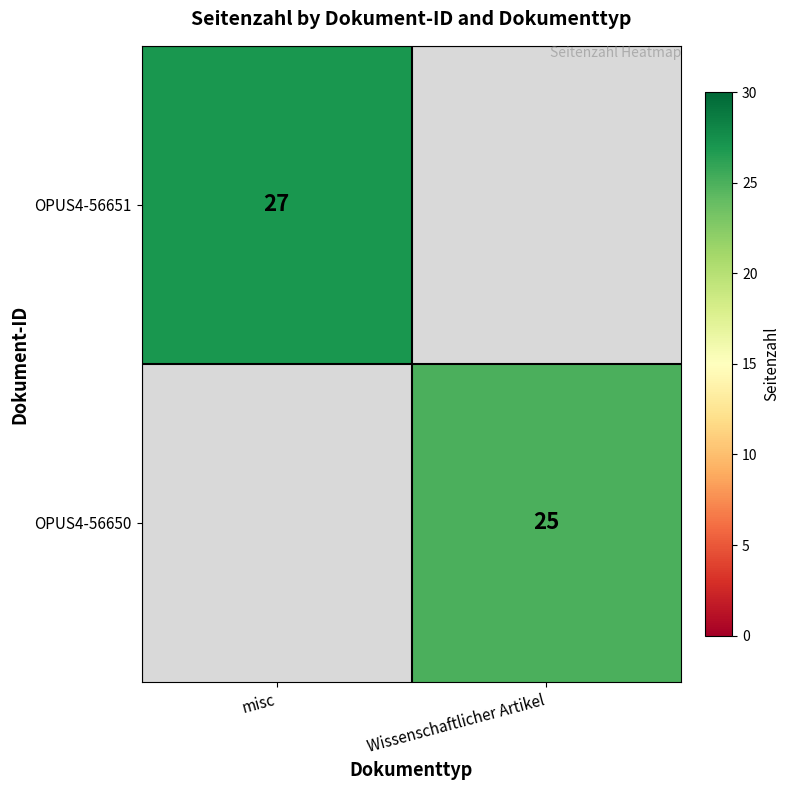

The OPUS4-56650 series shows 25 at Wissenschaftlicher Artikel. True or false?

True